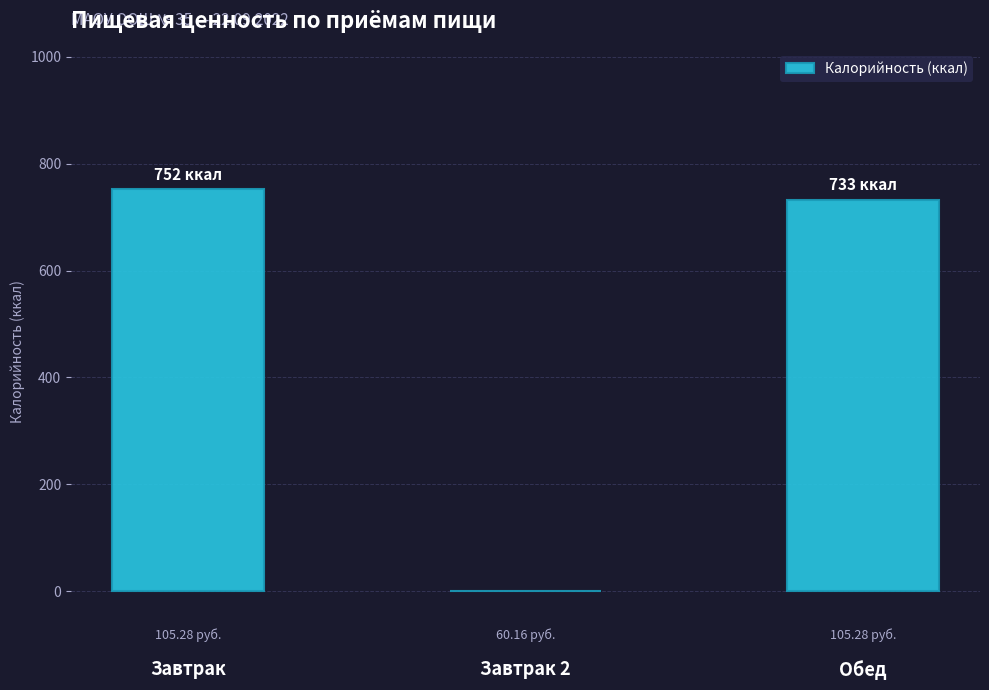

Is it true that the value at Обед is 1219?

False